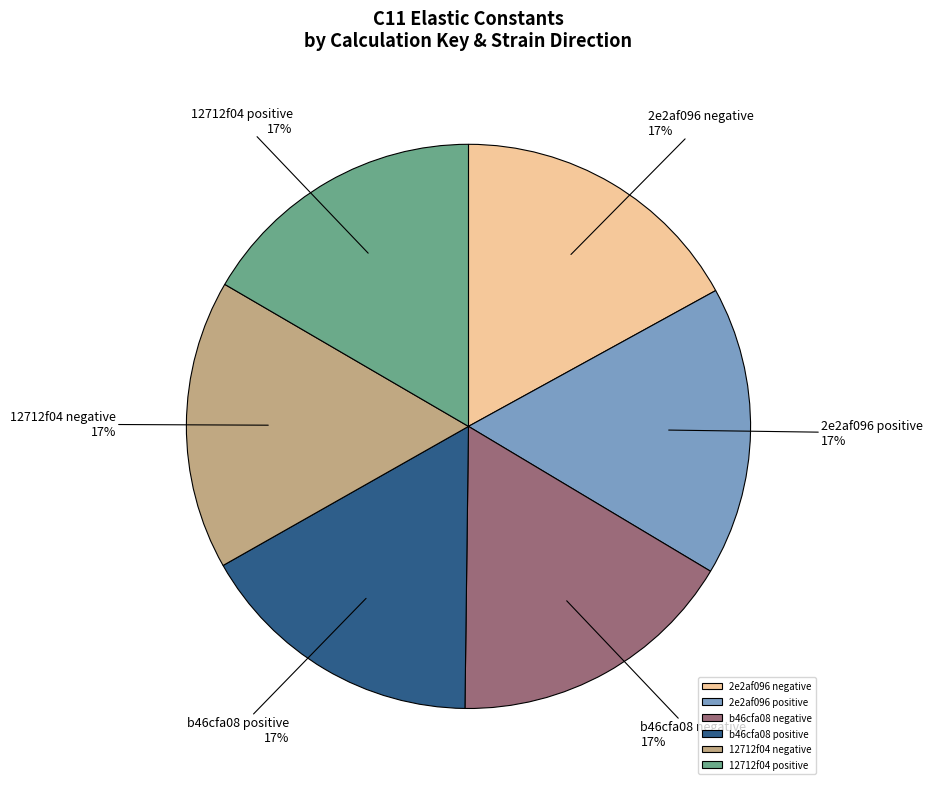

Is it true that b46cfa08 positive is 17% of the pie?

True